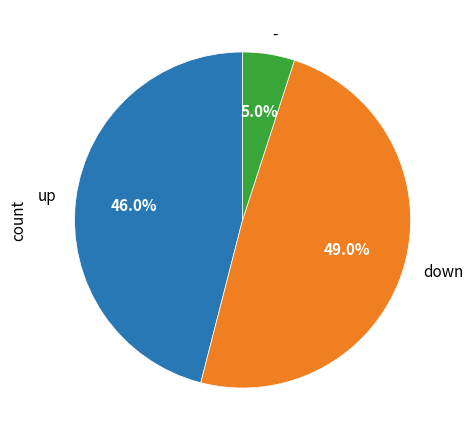

Is there a majority slice in this chart?

No